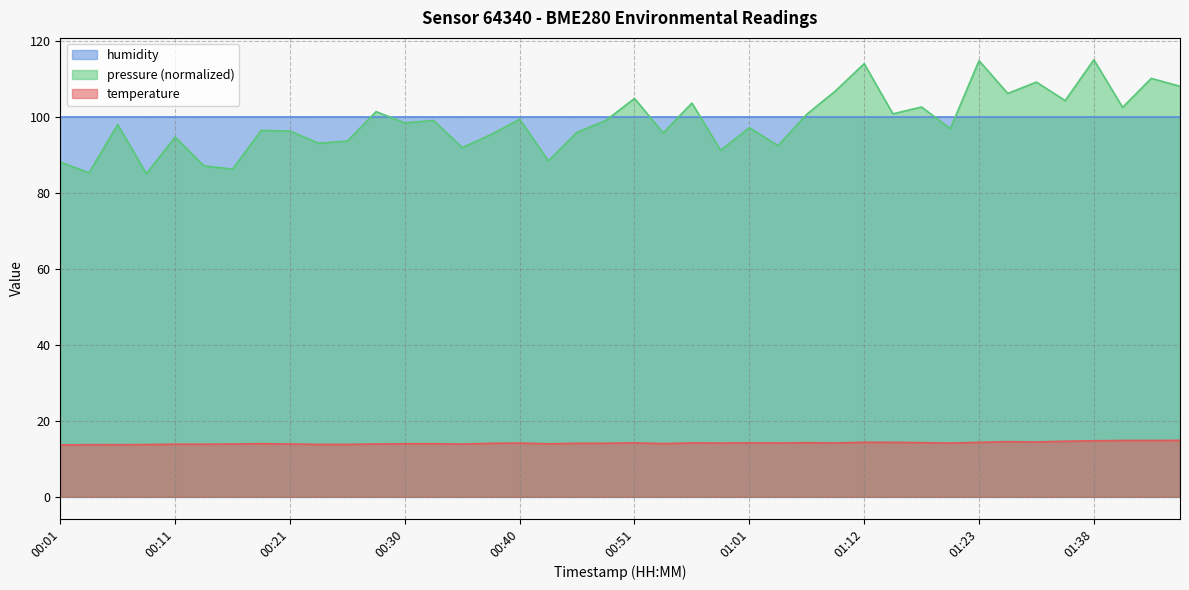

What is the change in value from 01:12 to 01:46?

+0.5